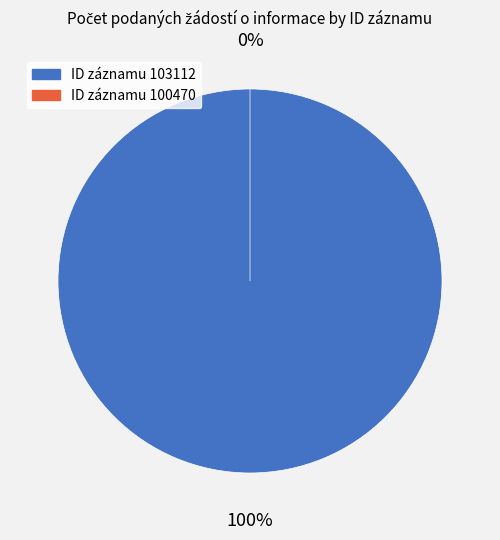

How much of the chart is everything except 100470?

100.0%